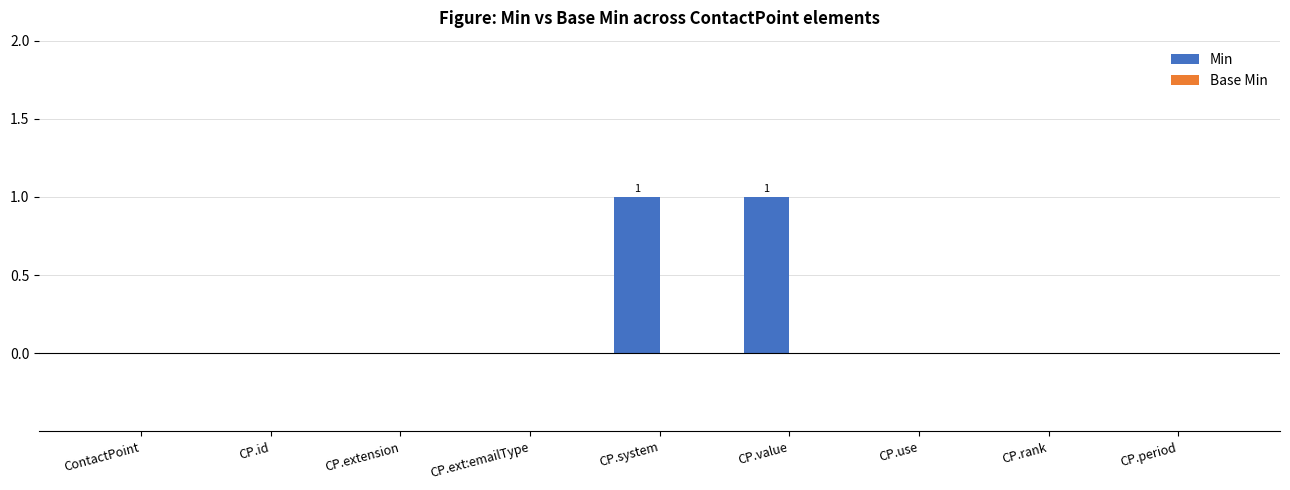

The chart shows a value of 0 at ContactPoint. True or false?

True